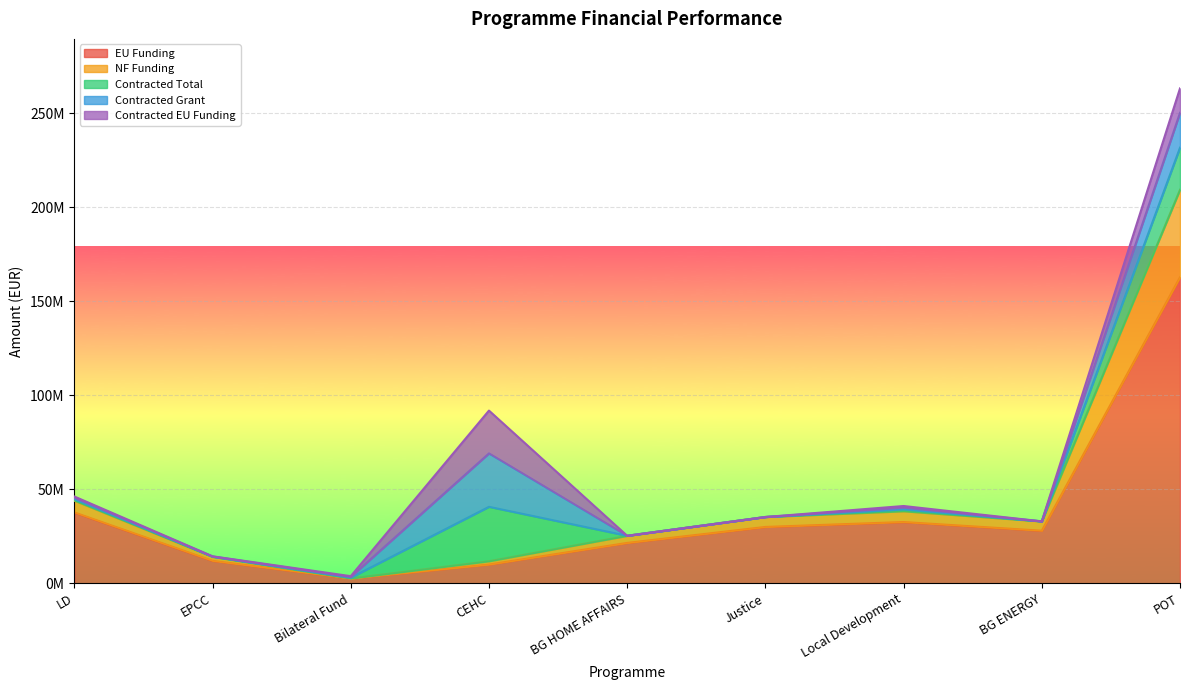

Rank the series by their maximum value, from highest to lowest.

EU Funding, NF Funding, Contracted Total, Contracted Grant, Contracted EU Funding